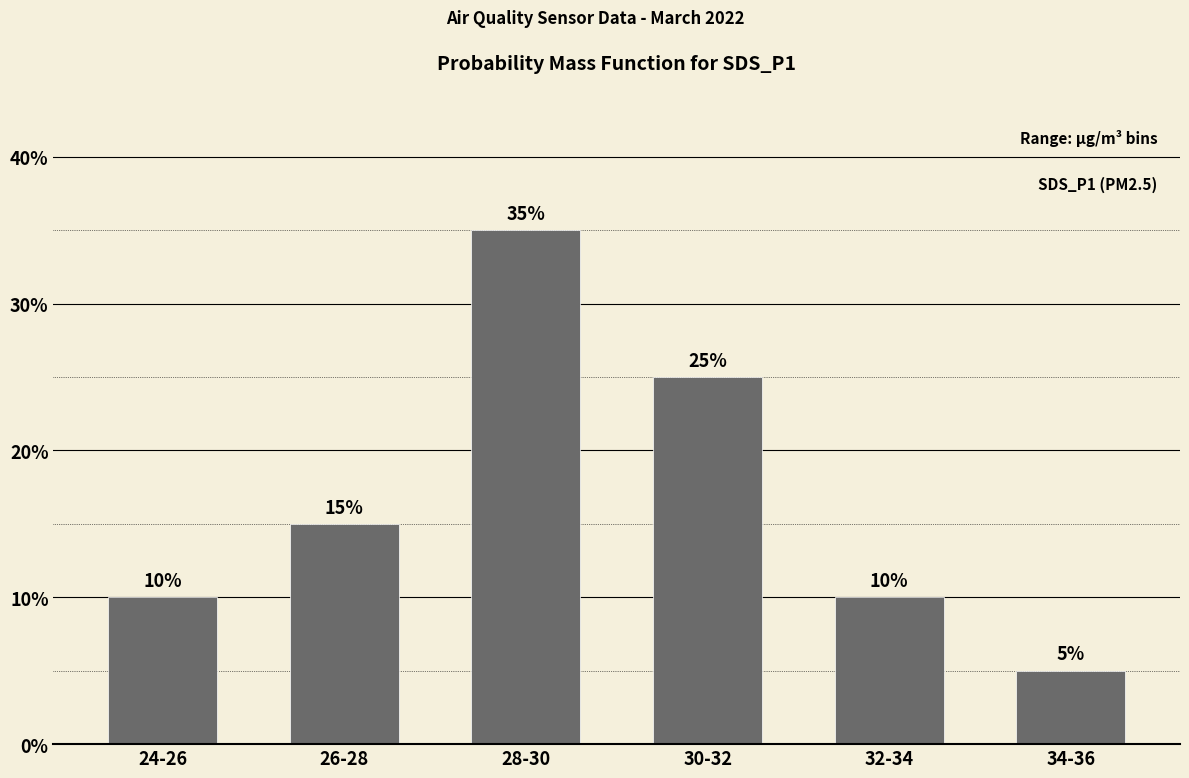

Reading left to right, extract all data points from this chart.

10	15	35	25	10	5